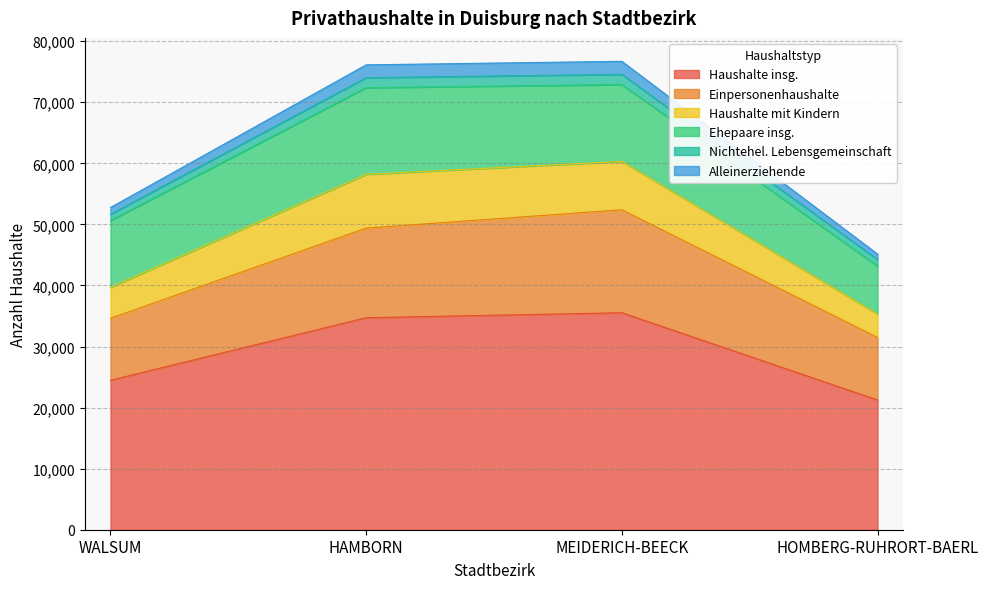

True or false: Nichtehel. Lebensgemeinschaft and Haushalte insg. intersect in this chart.

False